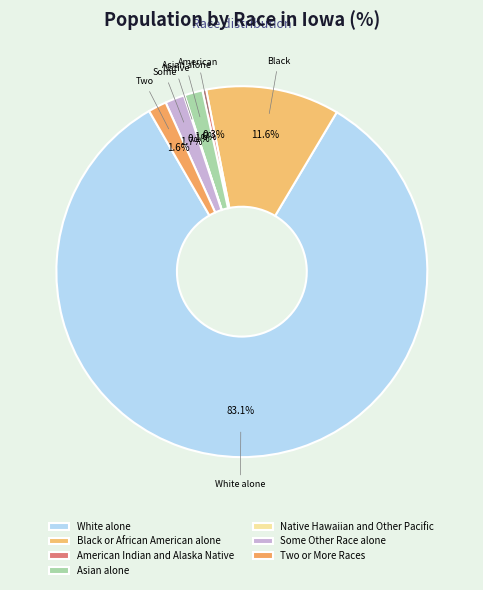

True or false: White alone accounts for 90% of the total.

False